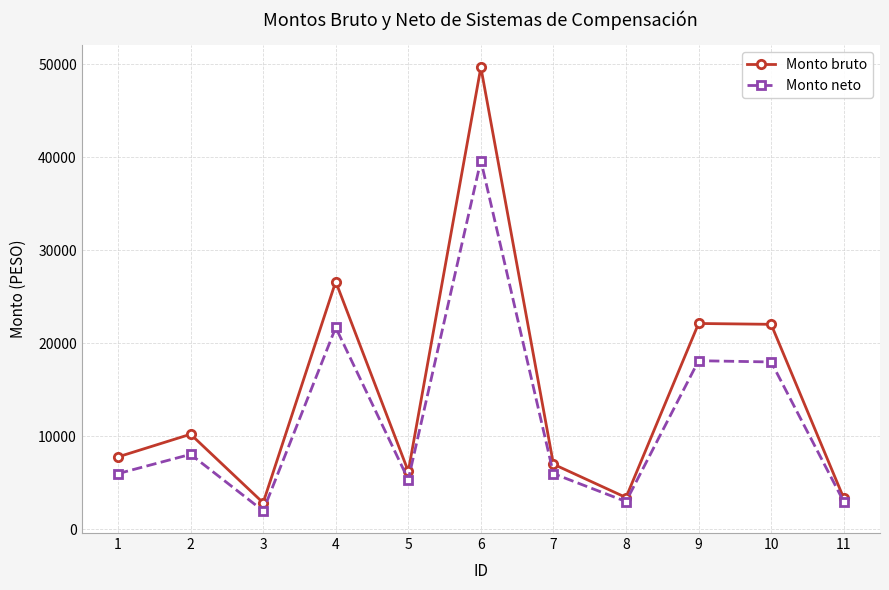

What is the minimum value for Monto neto?

2000.0